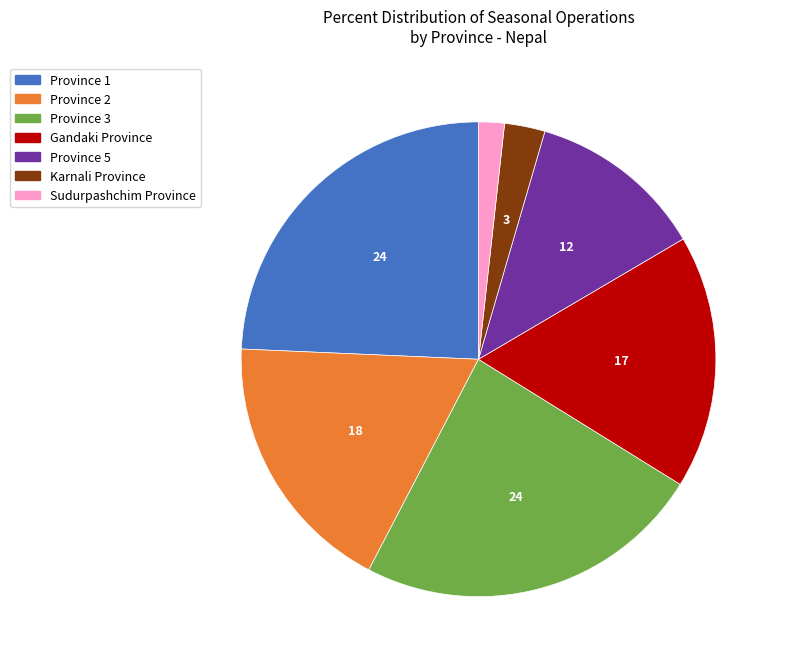

Is it true that Gandaki Province is 17% of the pie?

True